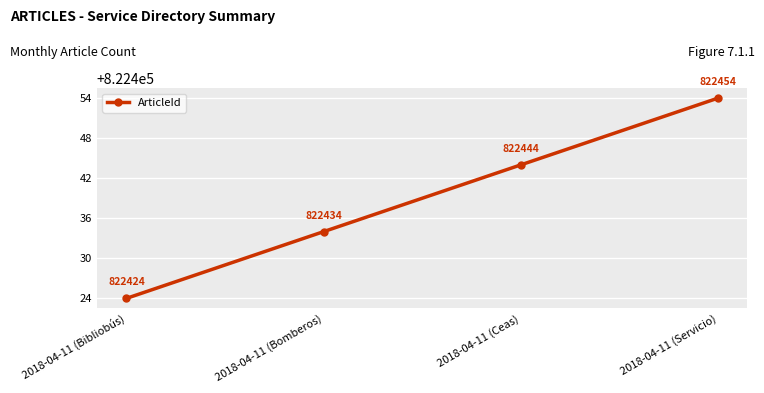

How many categories are shown in the chart?

4